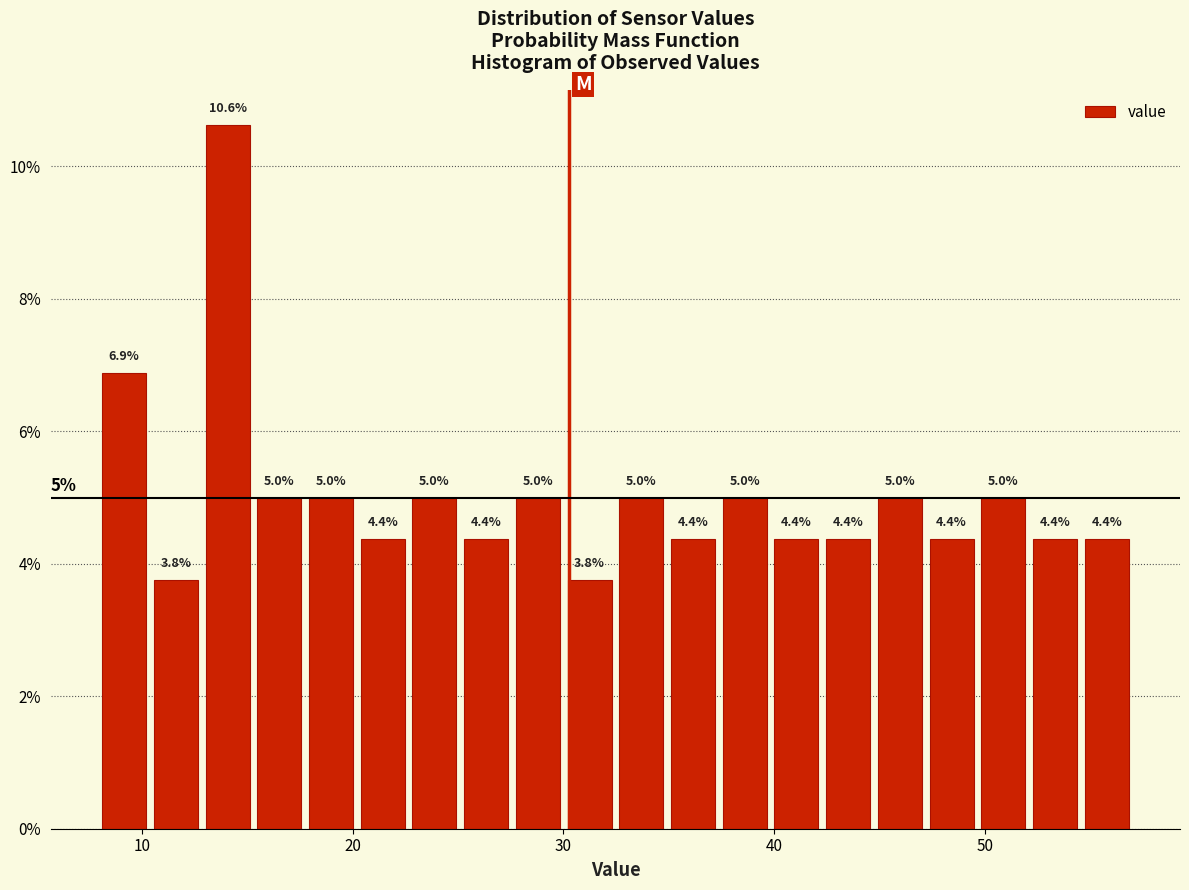

Read against the x-axis, roughly where is the centre of the tallest bar?

14